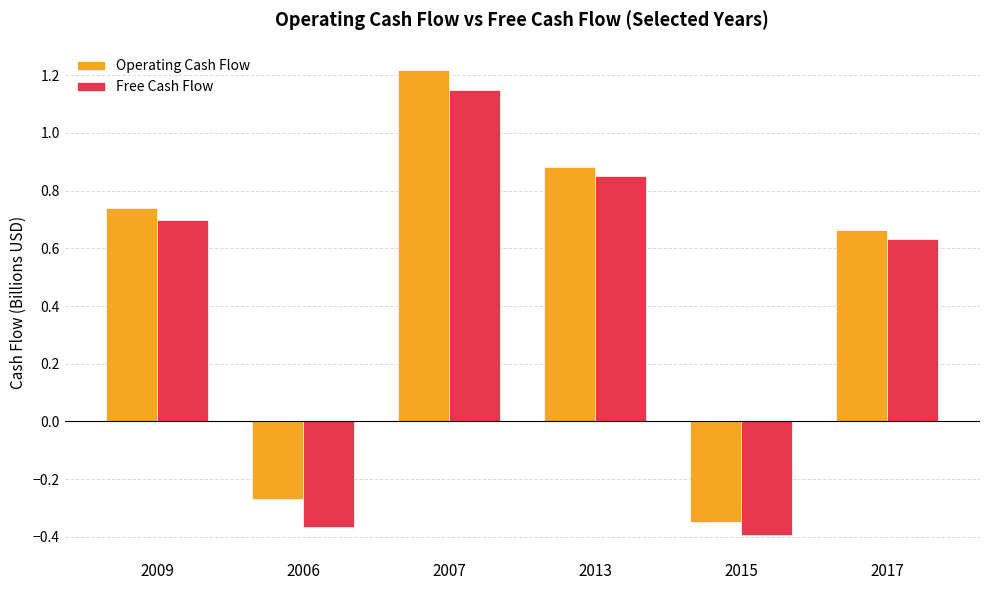

How many bars are there in total?

12